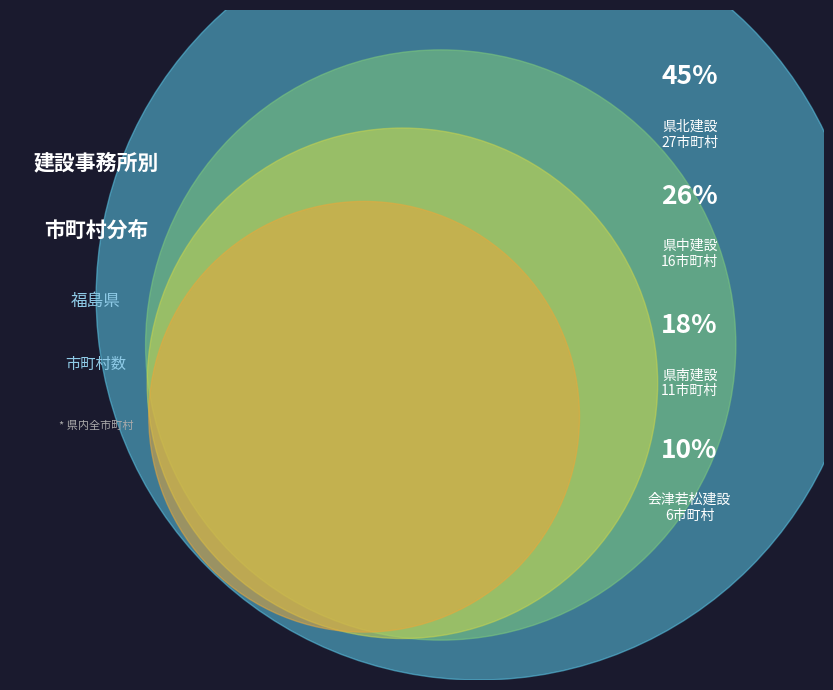

Count the number of slices in the pie.

4